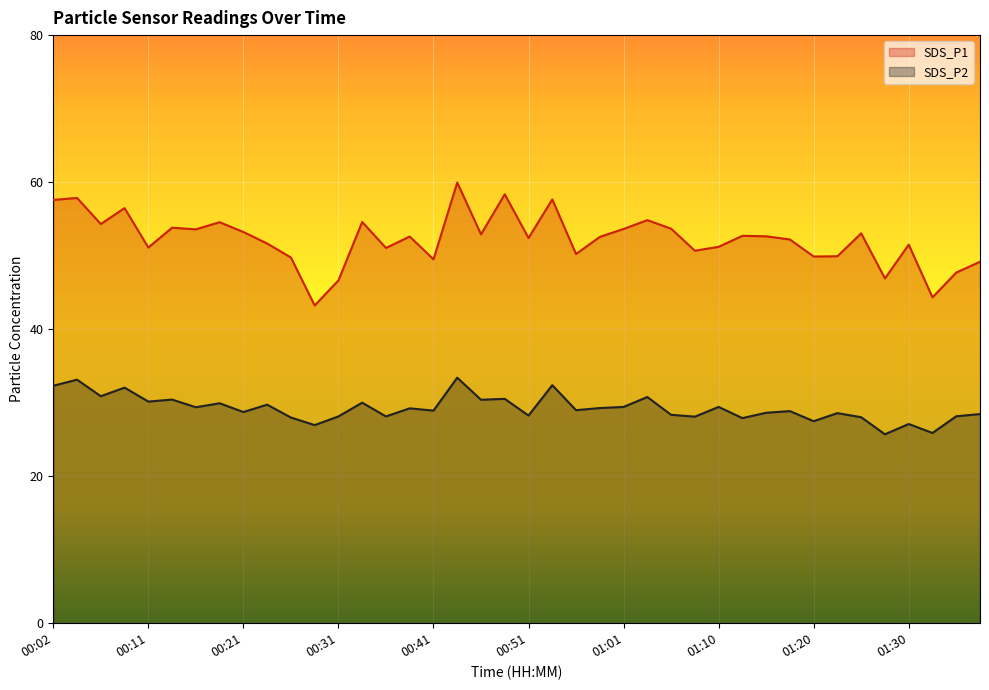

True or false: SDS_P1 and SDS_P2 cross at least once.

False